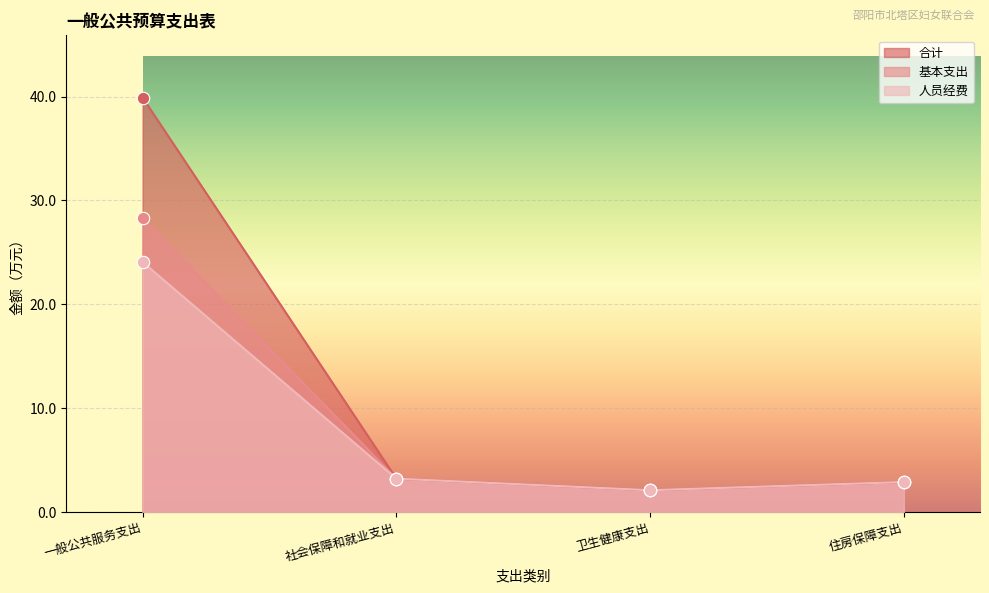

Which series reaches the minimum Y coordinate?

合计